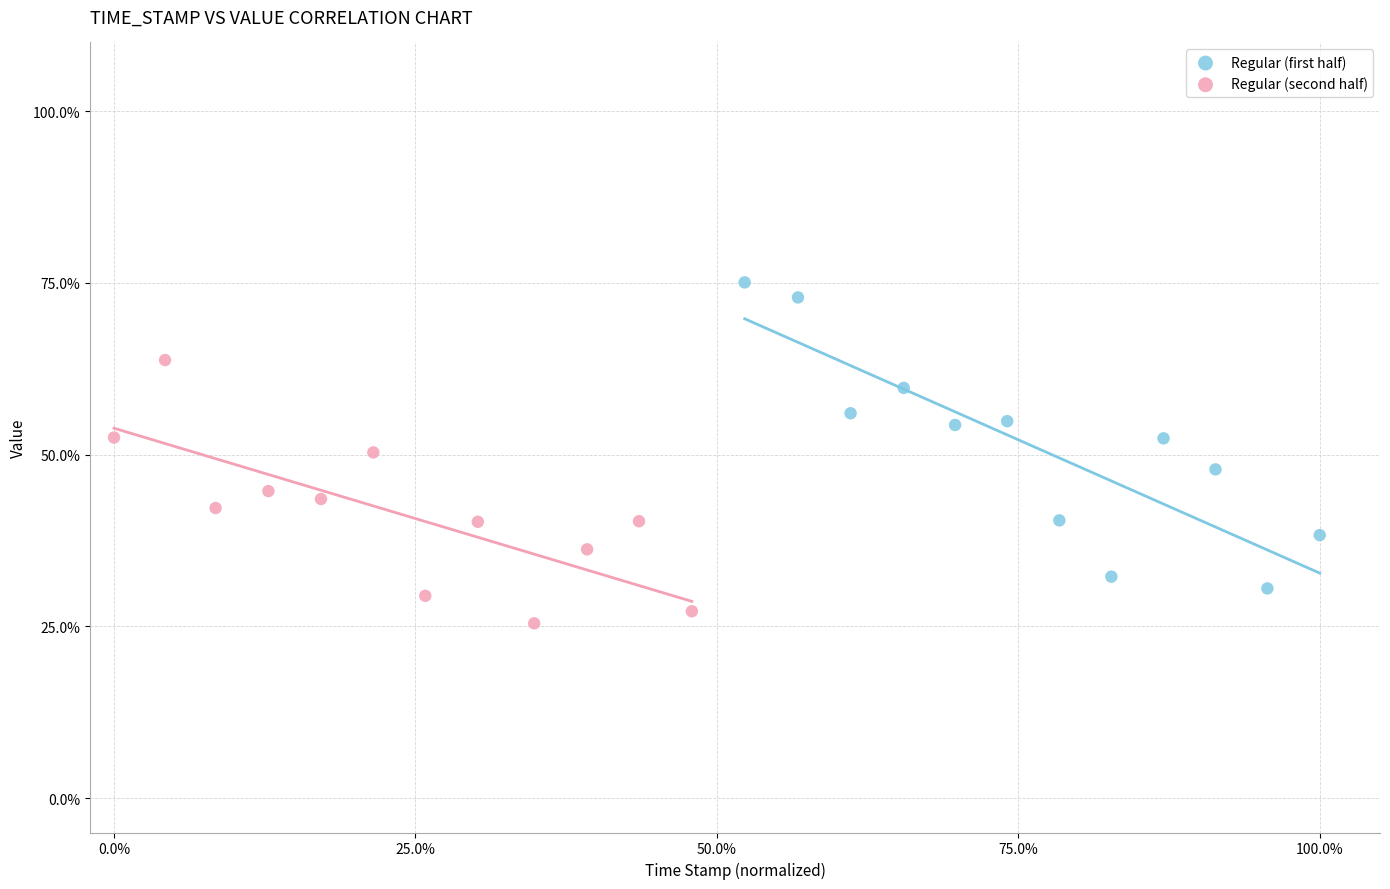

Which series has the largest Y range (max minus min)?

Regular (first half)